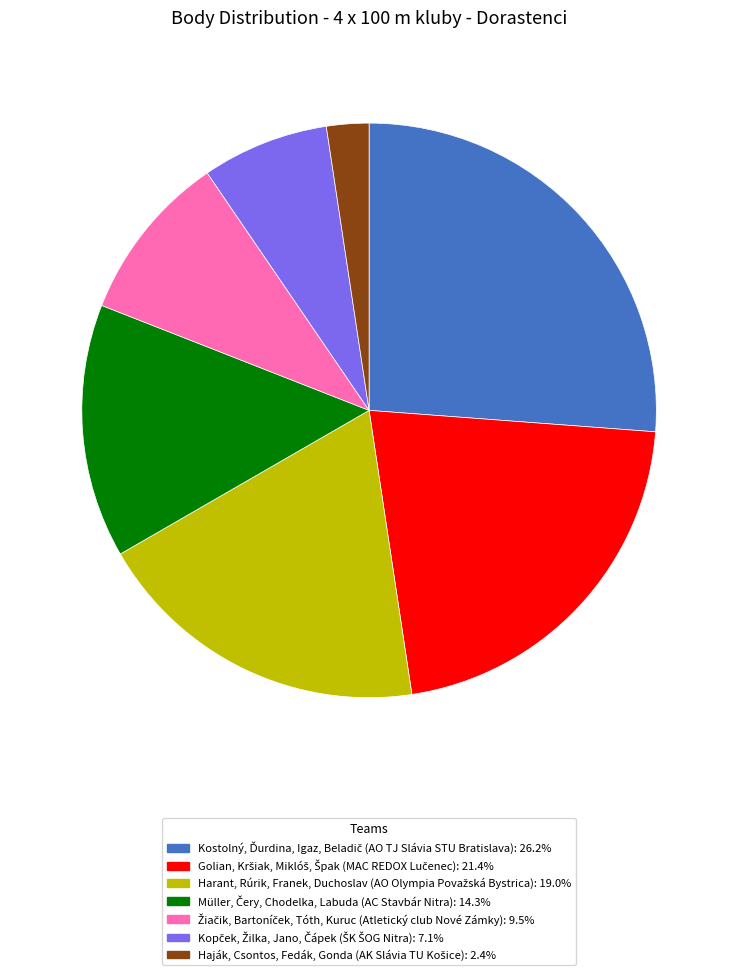

Is there any slice that represents more than half of the pie?

No